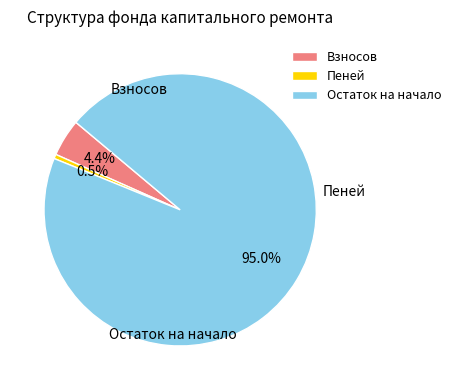

Rank the categories by value from lowest to highest.

Пеней, Взносов, Остаток на начало